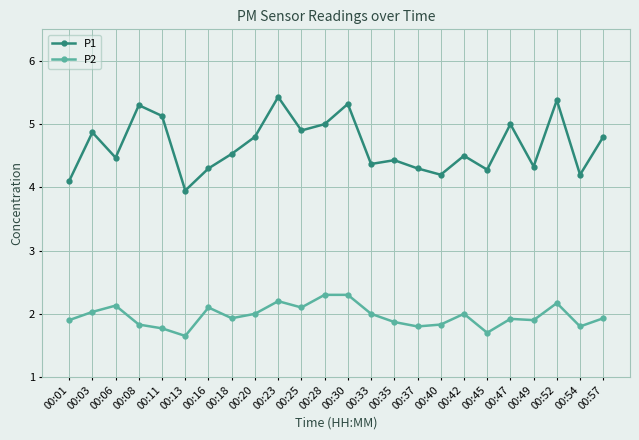

Which category has the lowest value in the P1 series?

00:13